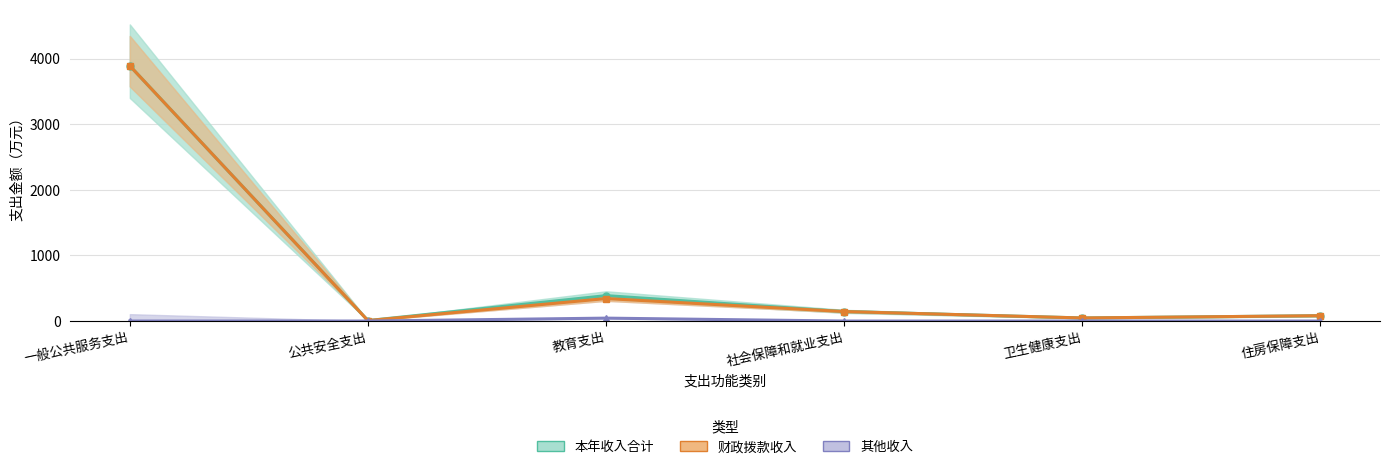

Between 住房保障支出 and 一般公共服务支出, which is larger?

一般公共服务支出